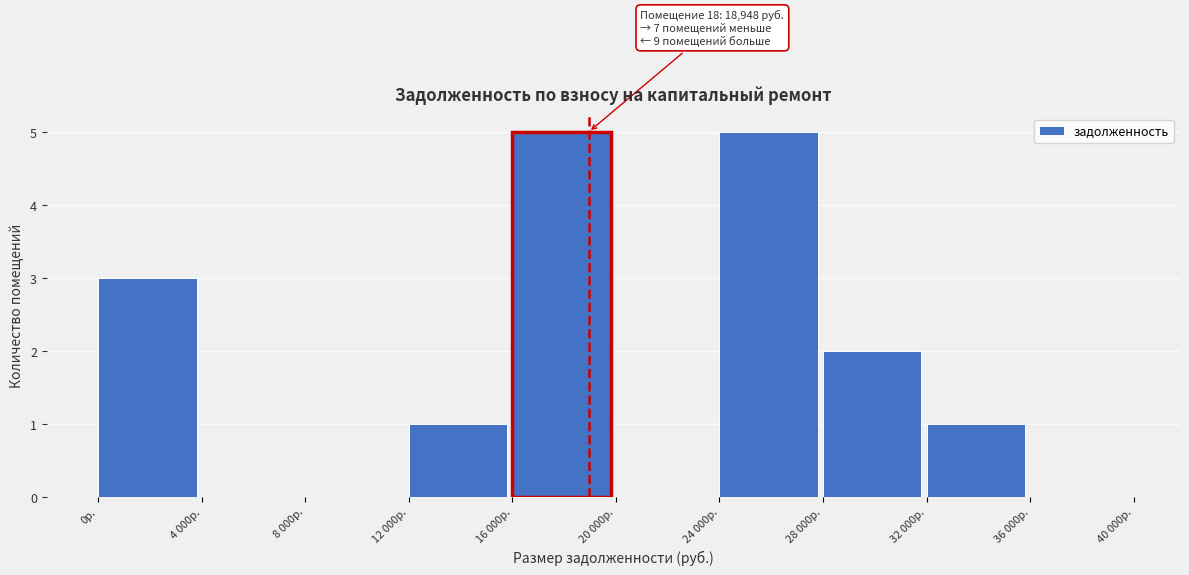

Reading right to left, list all the values displayed in this chart.

36 000р.=0	32 000р.=1	28 000р.=2	24 000р.=5	20 000р.=0	16 000р.=5	12 000р.=1	8 000р.=0	4 000р.=0	0р.=3